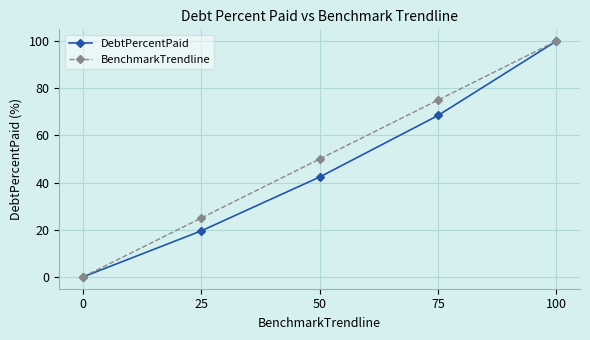

At how many categories does at least one series exceed 37?

3